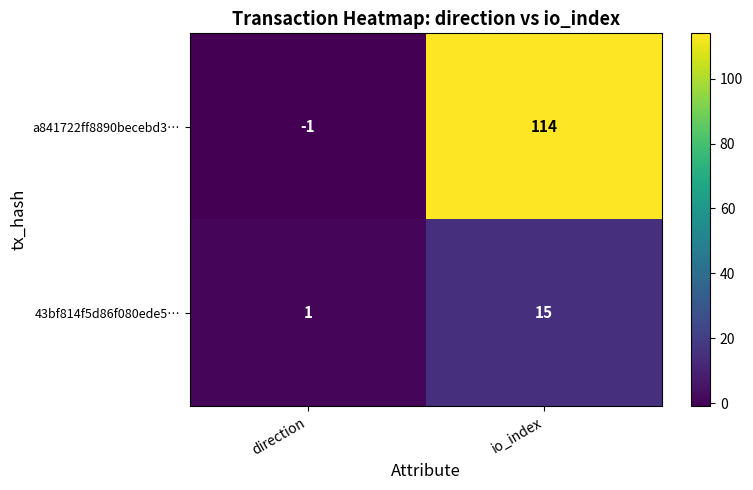

What value does the 43bf814f5d86f080ede5… series have at io_index, to the nearest 10?

20